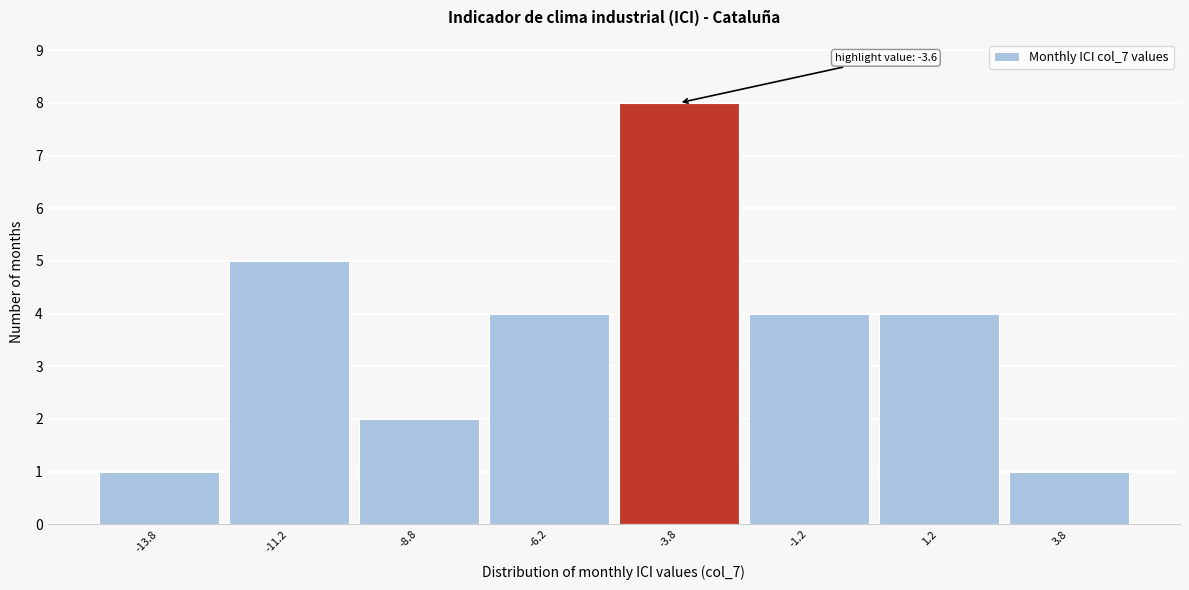

Over which range of the x-axis is the bar tallest?

-5.0 to -2.5